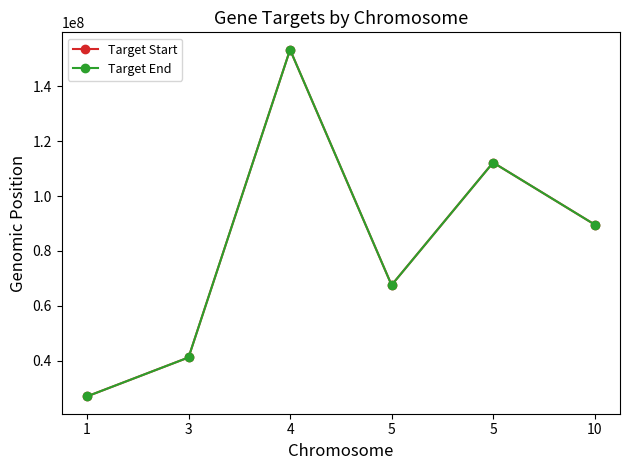

Count the number of categories in the chart.

6